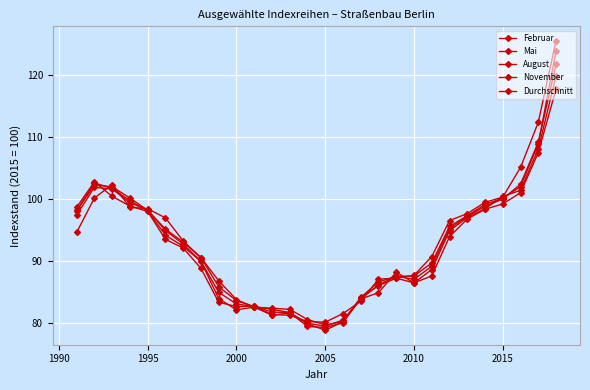

Which series has the largest total across all categories?

November